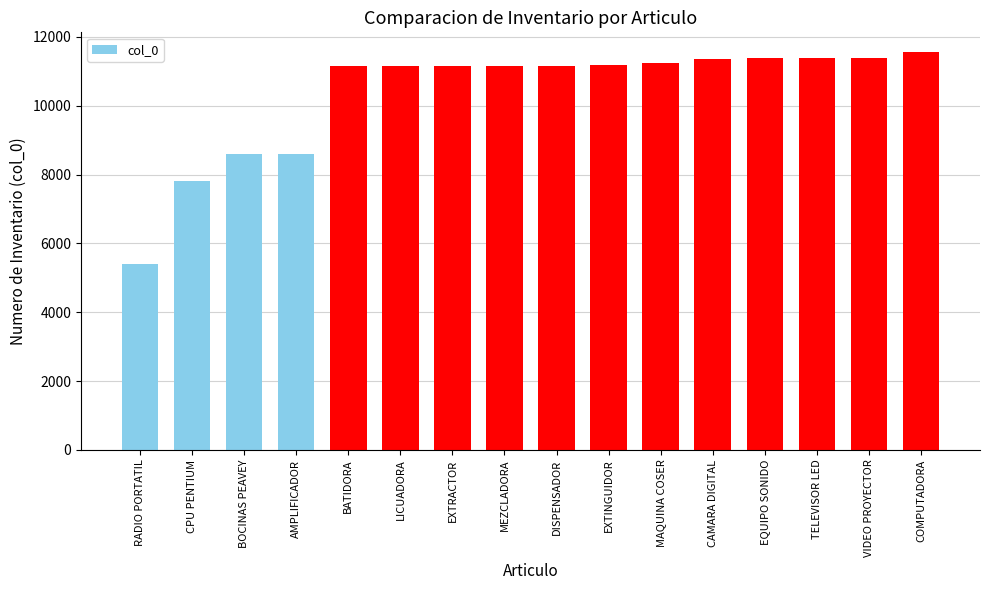

The chart shows a value of 11149 at LICUADORA. True or false?

True